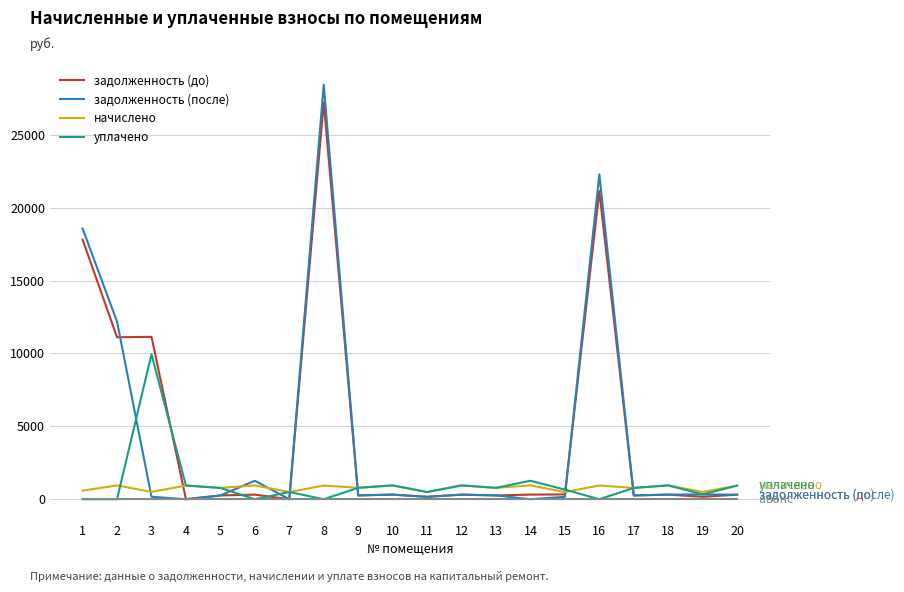

What is the spread (max minus min) of values at 2?

12180.4